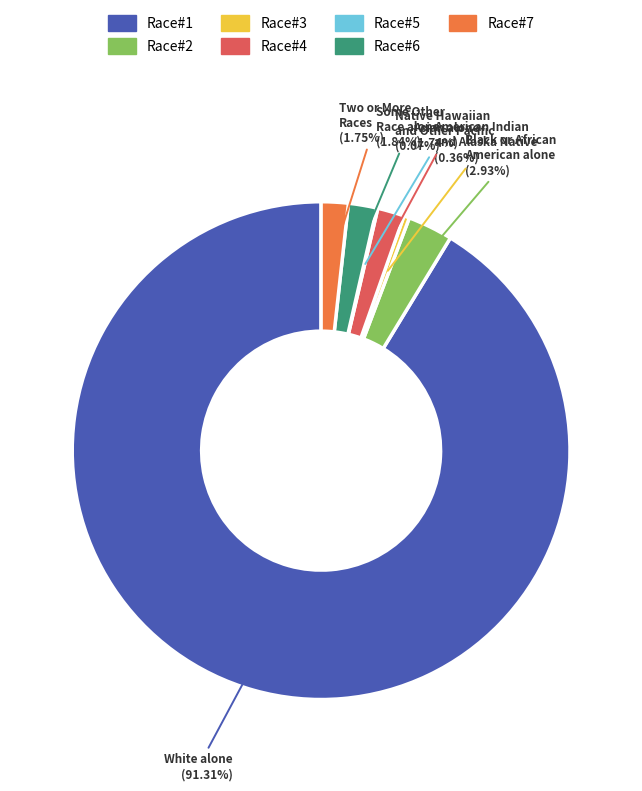

What is the majority slice?

White alone